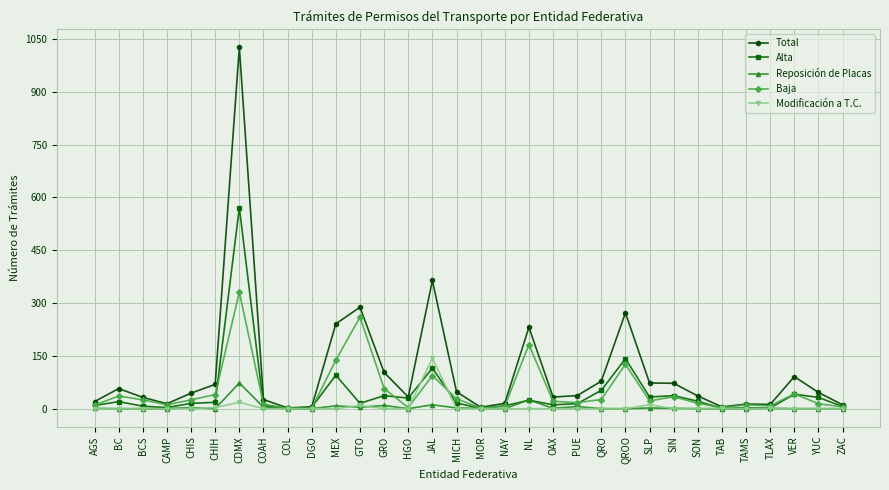

Does the chart display data point markers on the line(s)?

Yes